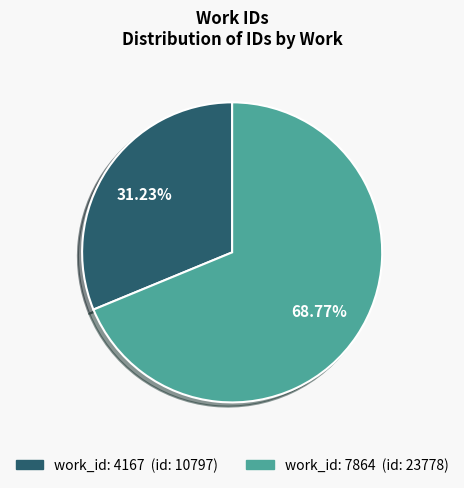

Does any single category account for the majority?

Yes